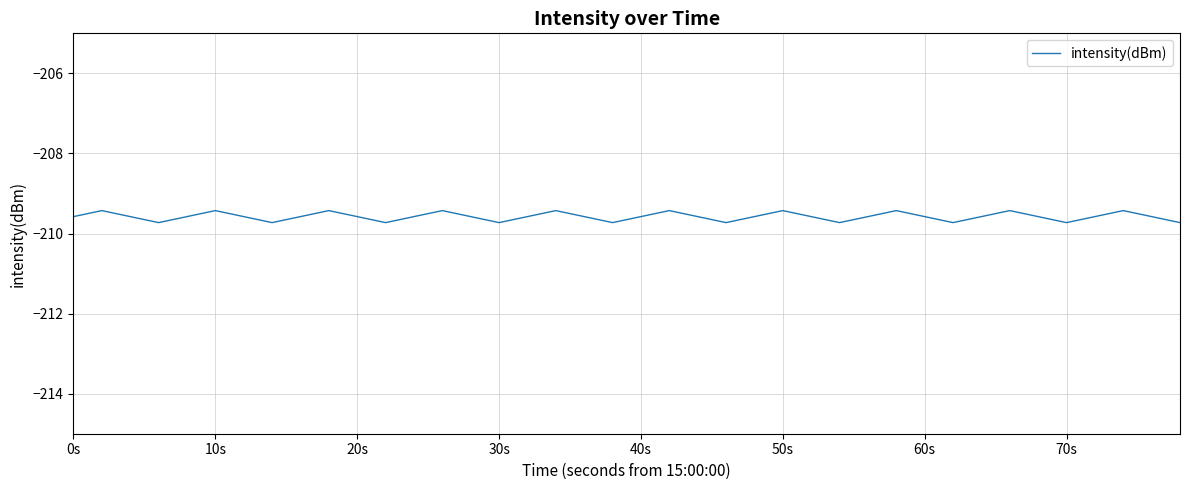

What is the greatest value displayed?

-209.4